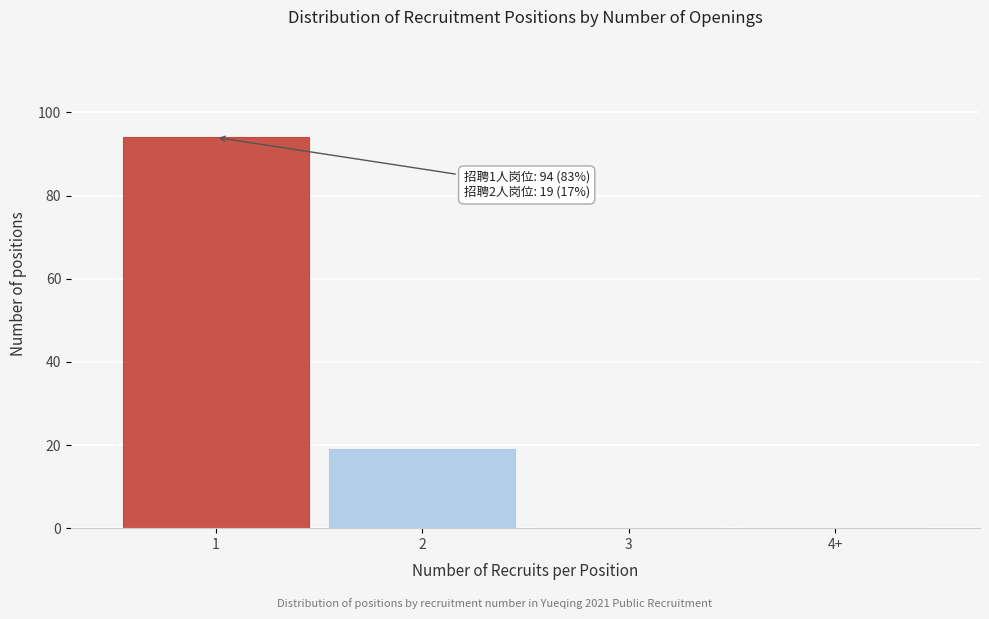

Reading left to right, extract all data points from this chart.

1=94	2=19	3=0	4+=0